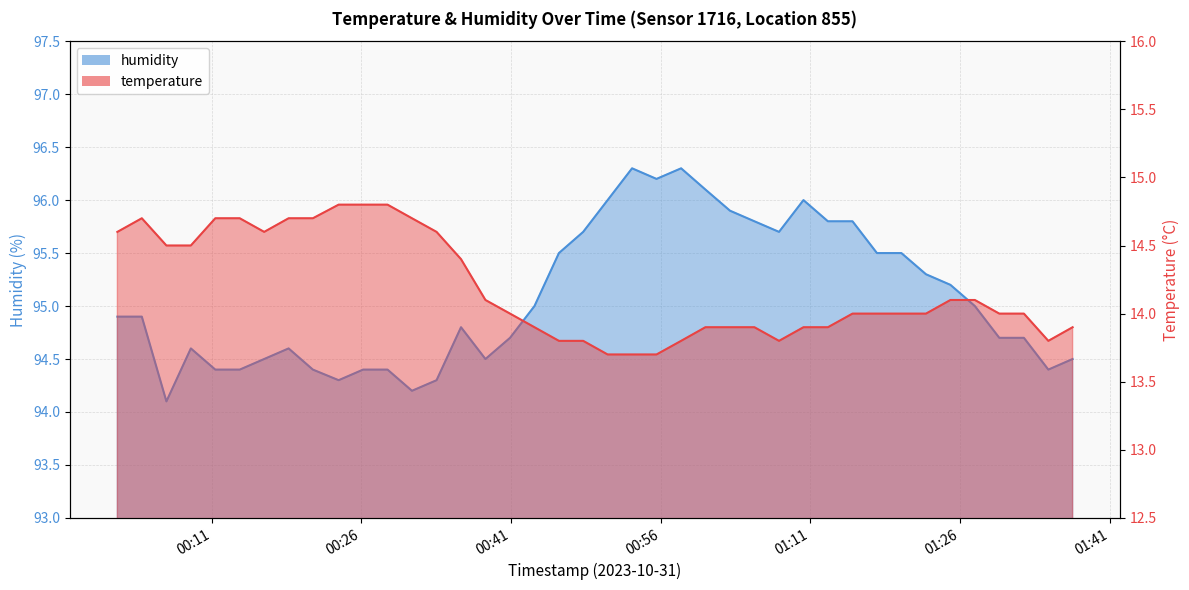

Which series has the widest spread of values?

humidity